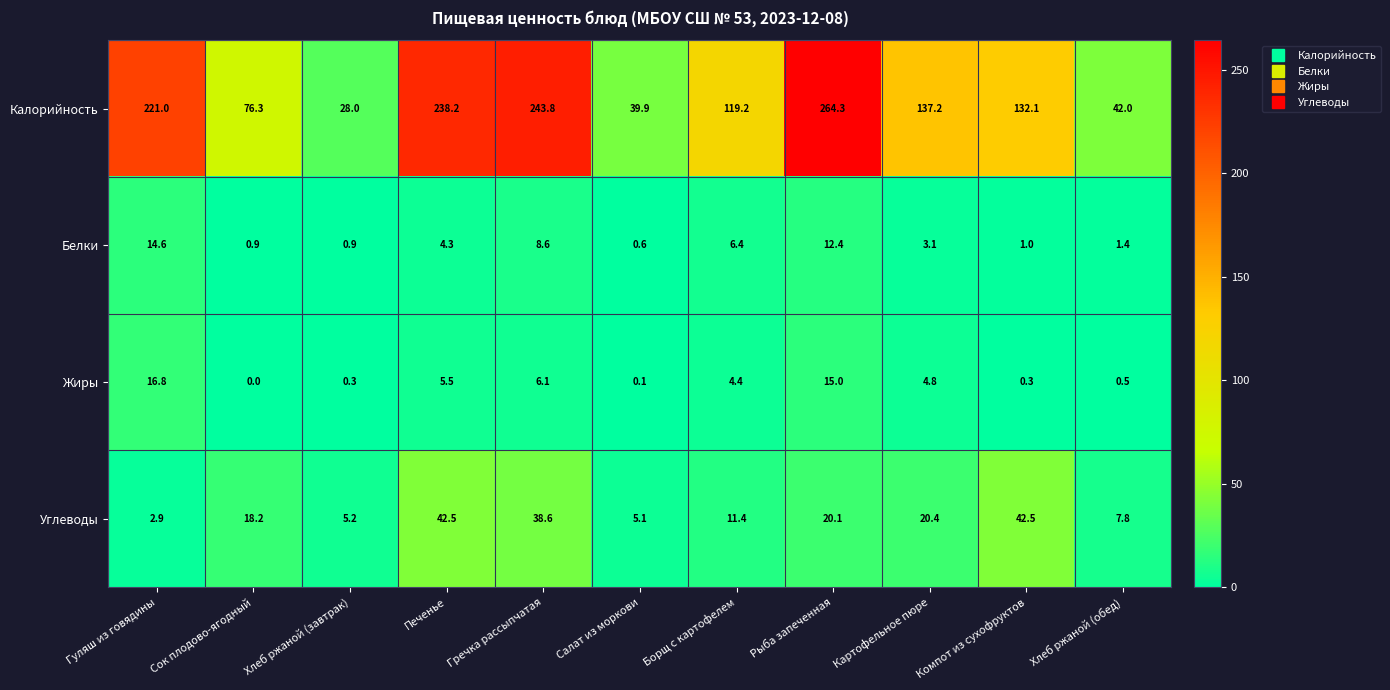

The value of Углеводы at Салат из моркови is 5.1. True or false?

True